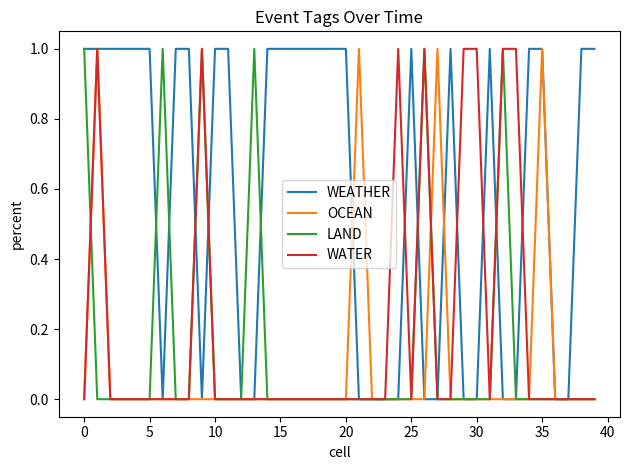

True or false: LAND and OCEAN cross at least once.

True